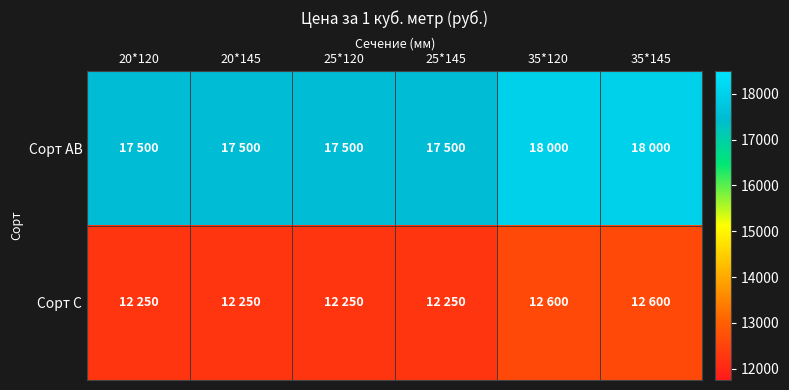

Reading left to right, transcribe all the data shown in this chart.

Сорт АВ: 20*120=17500	20*145=17500	25*120=17500	25*145=17500	35*120=18000	35*145=18000
Сорт С: 20*120=12250	20*145=12250	25*120=12250	25*145=12250	35*120=12600	35*145=12600